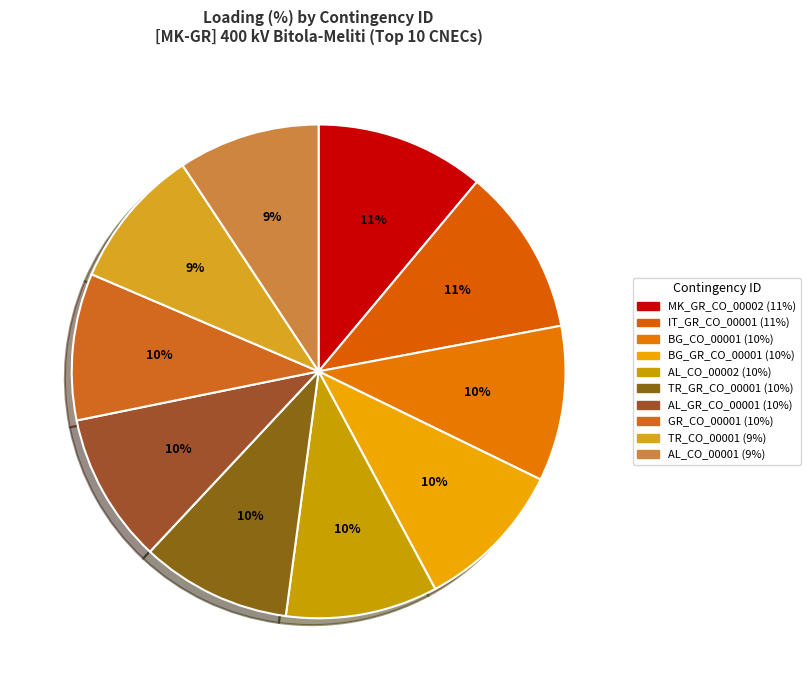

What percentage do BG_GR_CO_00001 and MK_GR_CO_00002 together represent?

21.0%